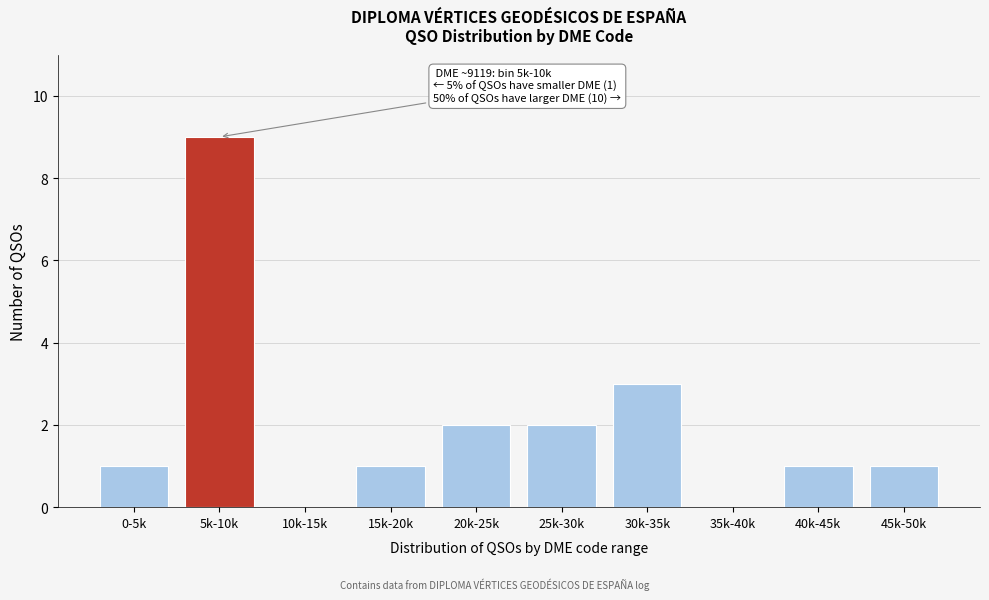

Reading right to left, list all the values displayed in this chart.

45k-50k=1	40k-45k=1	35k-40k=0	30k-35k=3	25k-30k=2	20k-25k=2	15k-20k=1	10k-15k=0	5k-10k=9	0-5k=1